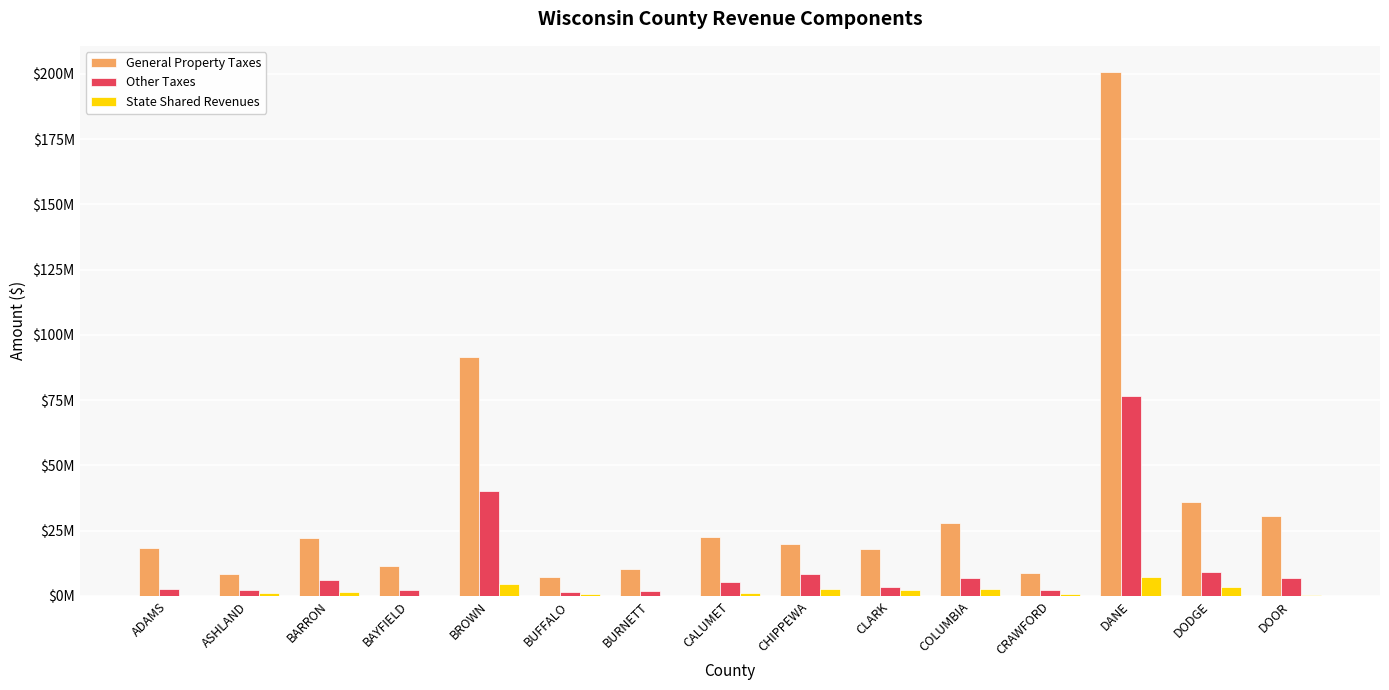

What is the difference between the Other Taxes values at CLARK and BAYFIELD?

1054348